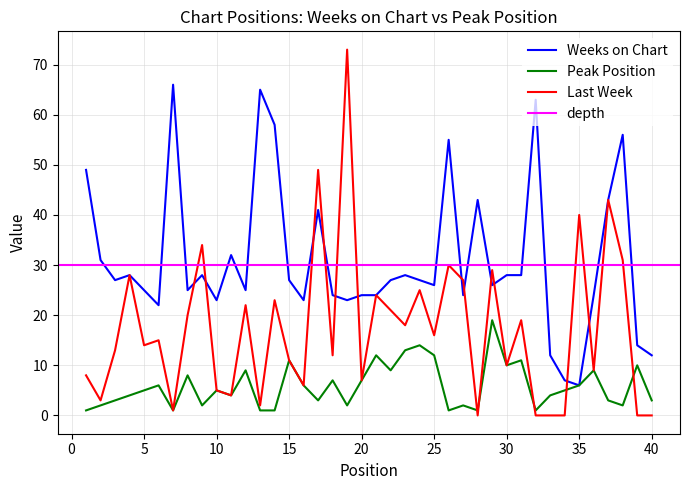

What is the difference between the maximum and minimum values in the Weeks on Chart series?

60